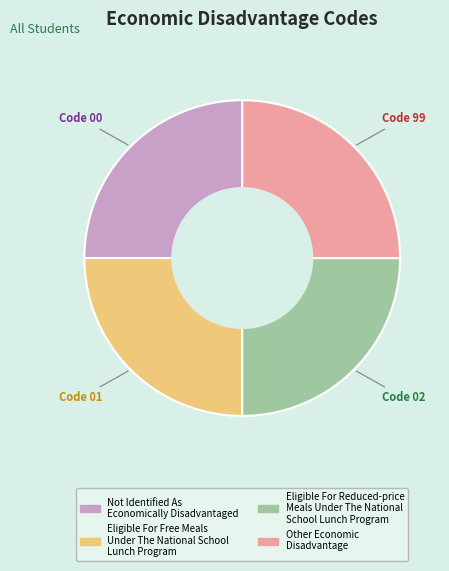

Is it true that Code 02 is 25% of the pie?

True